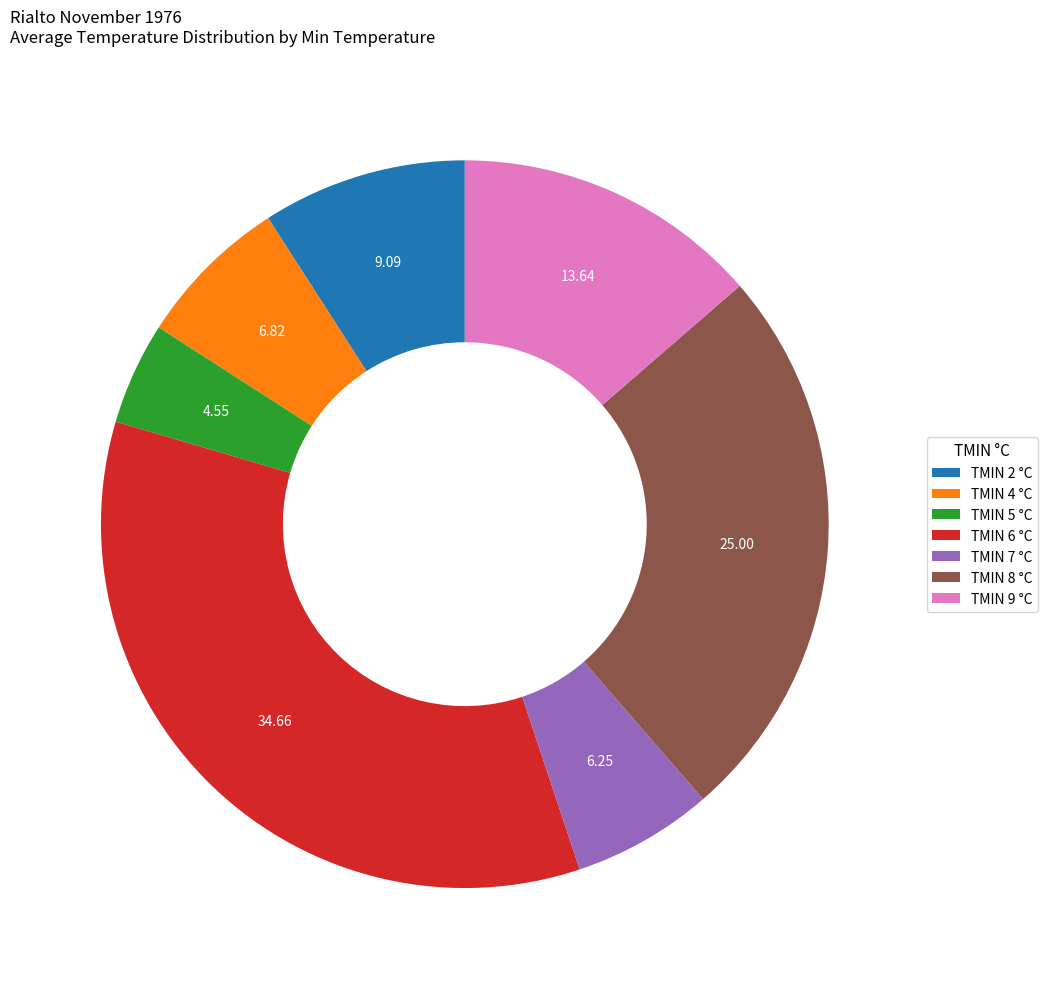

Does any single category account for the majority?

No